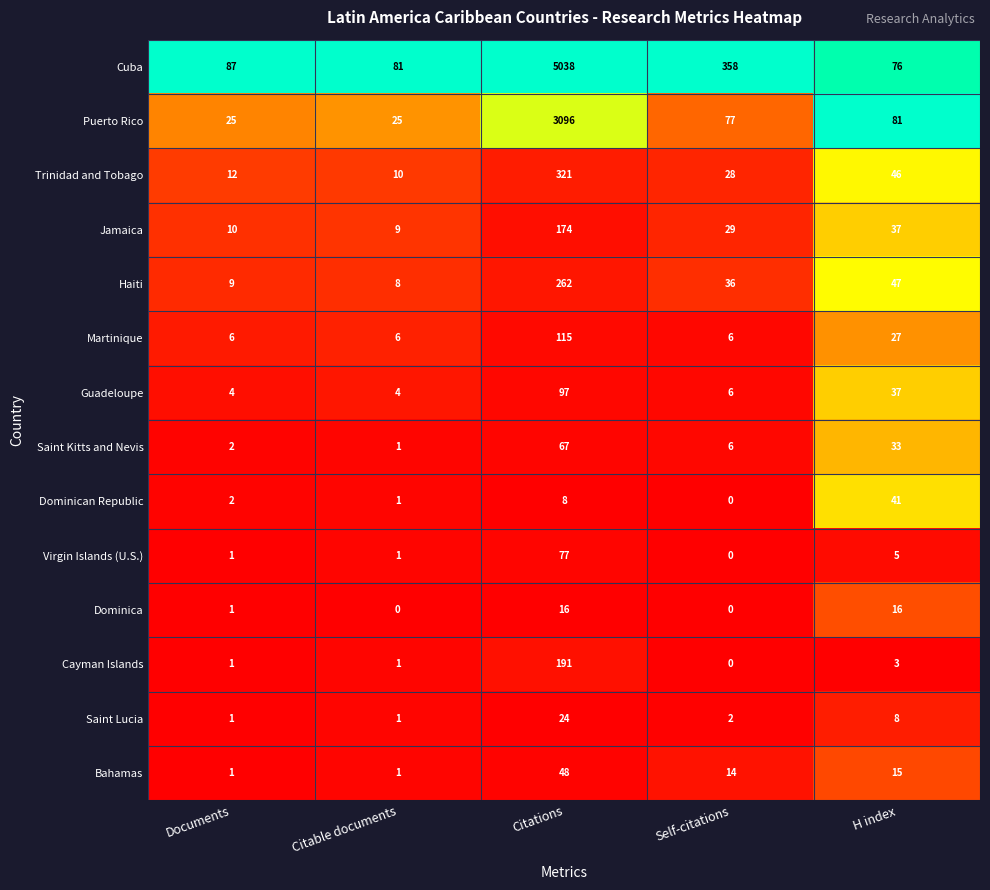

The value of Dominica at Documents is 1. True or false?

True